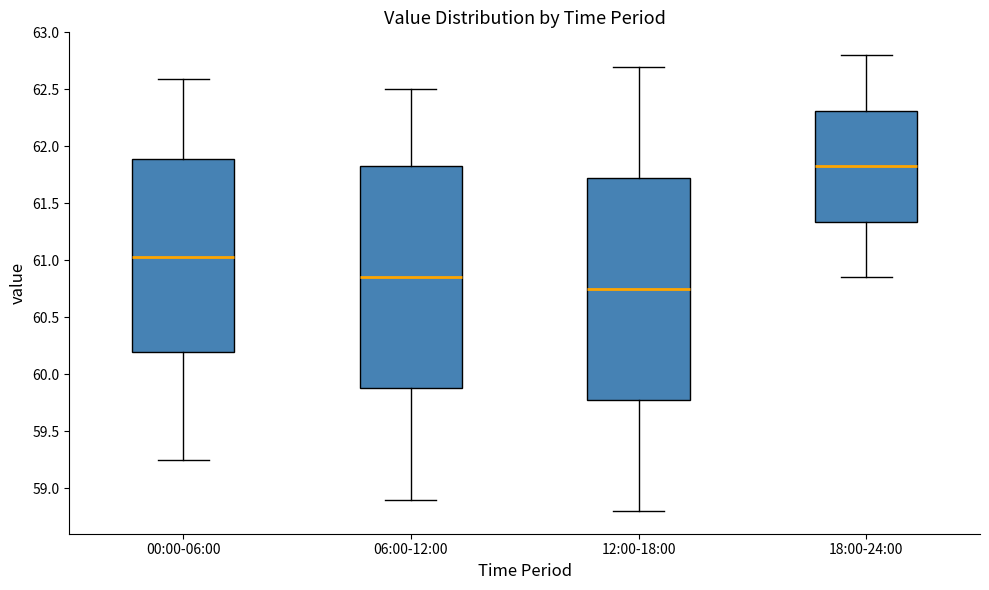

Reading left to right, read every box against the y-axis: the position of its median line, the range the box covers, and the ends of its whiskers. The values are not printed on the chart, so give them approximately, as read against the axis.

00:00-06:00: median 61.05, box 60.20 to 61.90, whiskers 59.25 to 62.60
06:00-12:00: median 60.85, box 59.90 to 61.85, whiskers 58.90 to 62.50
12:00-18:00: median 60.75, box 59.80 to 61.75, whiskers 58.80 to 62.70
18:00-24:00: median 61.85, box 61.35 to 62.30, whiskers 60.85 to 62.80